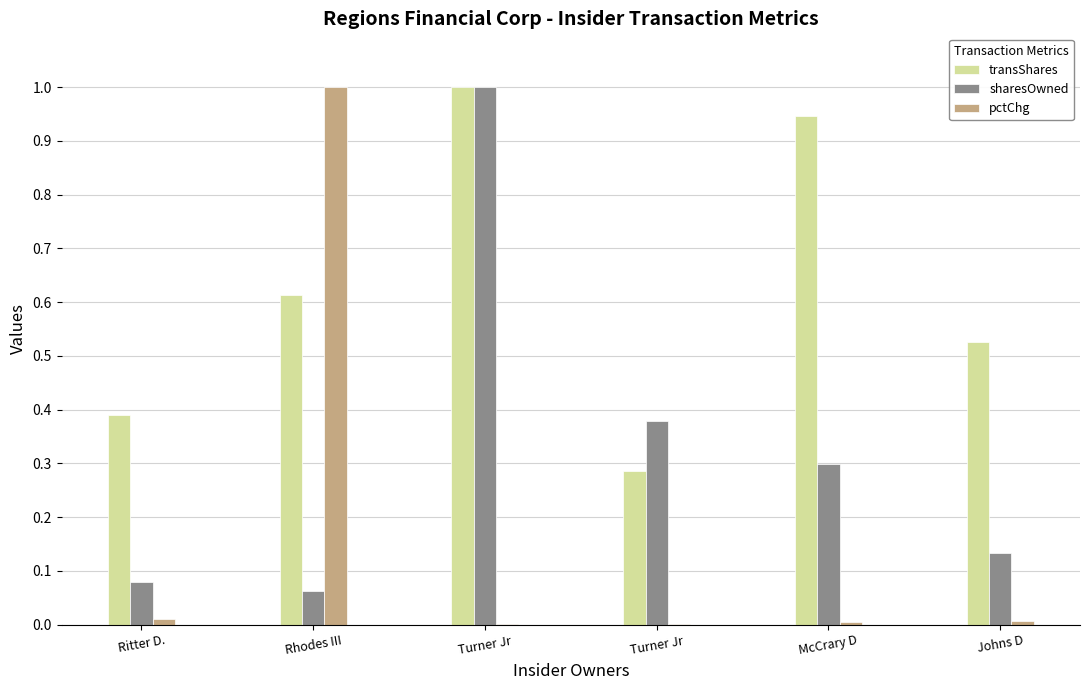

The value of transShares at Turner Jr is 1.0. True or false?

True